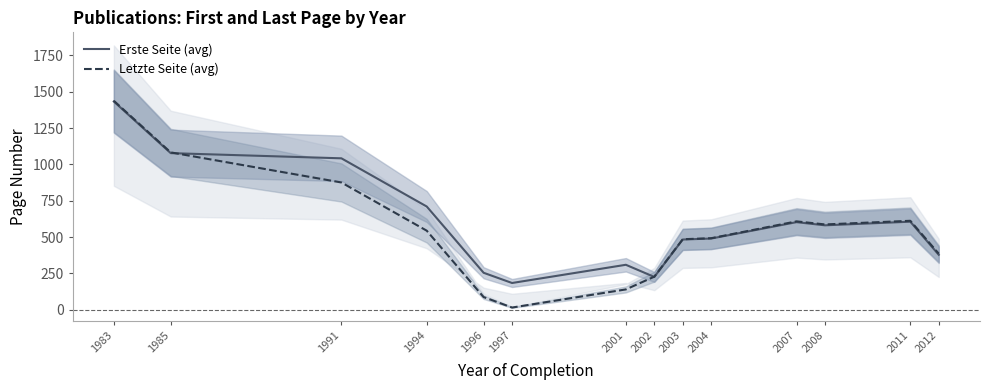

What are all the series names shown in the legend?

Erste Seite (avg), Letzte Seite (avg)